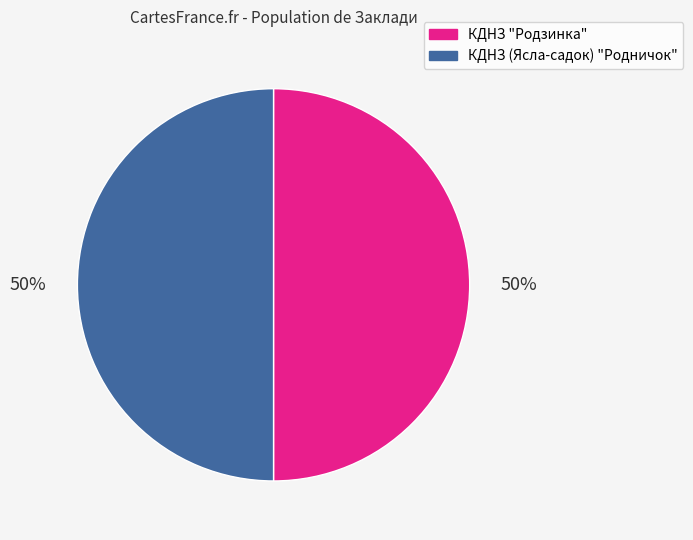

Is it true that КДНЗ "Родзинка" is 50% of the pie?

True